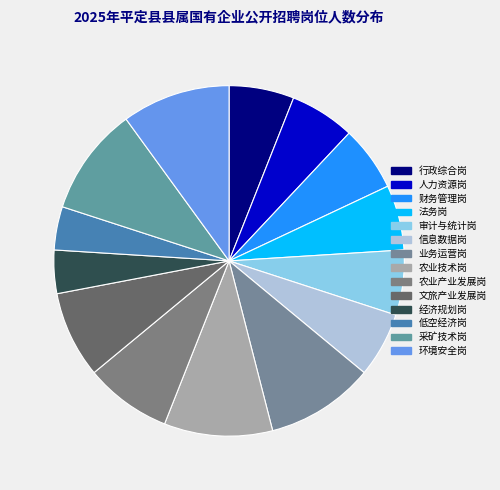

What percentage is the 低空经济岗 slice, to the nearest percent?

4%